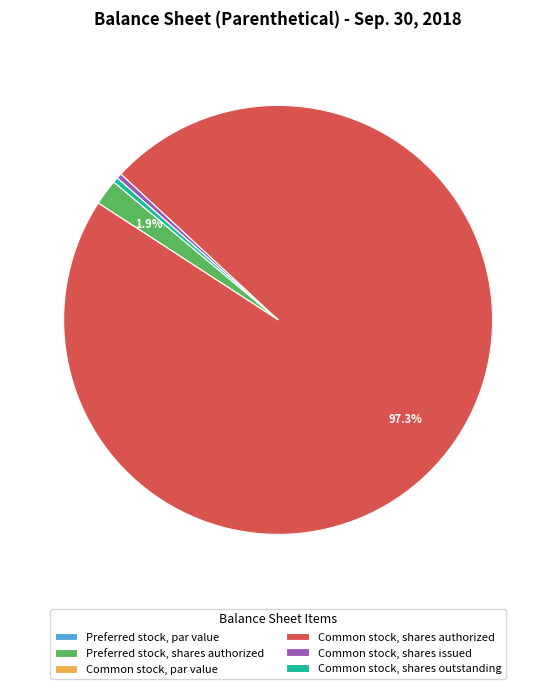

To the nearest percent, what is the average slice percentage?

17%